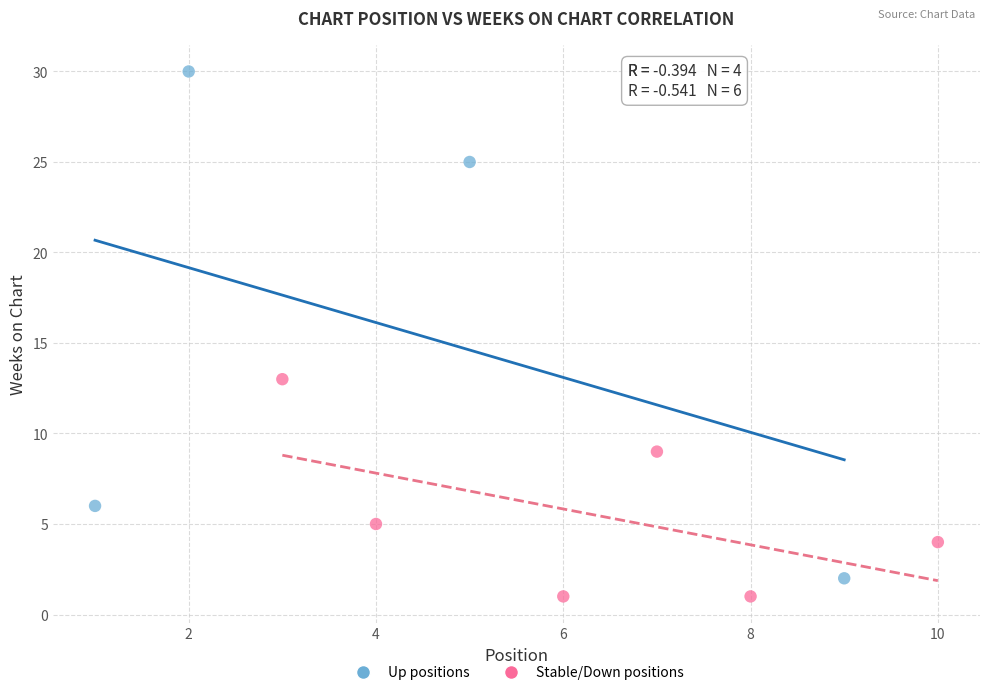

Which series contains the highest Y value?

Up positions